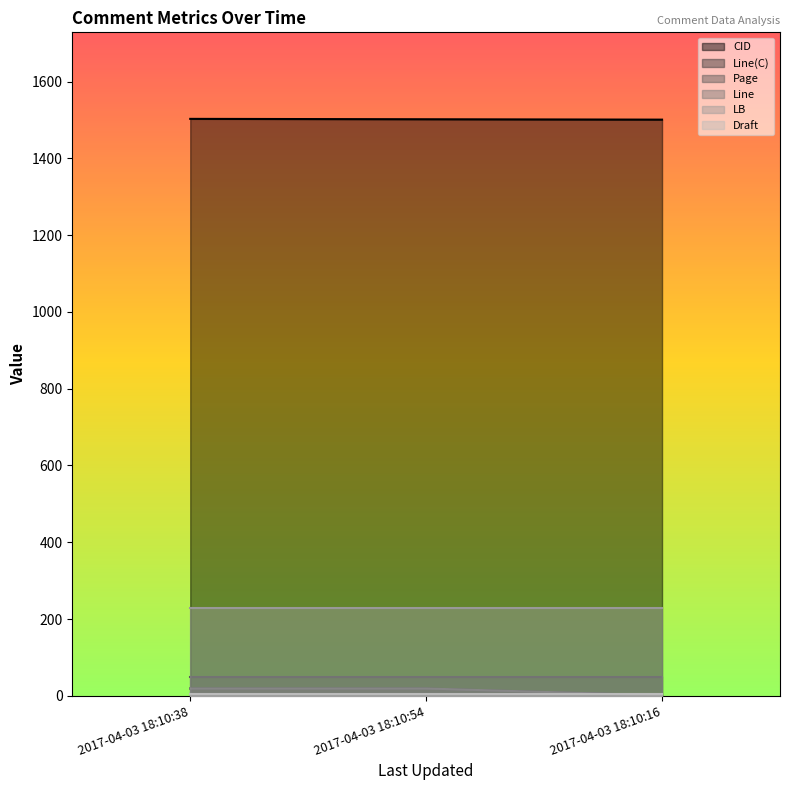

What position from the right is 2017-04-03 18:10:16?

1